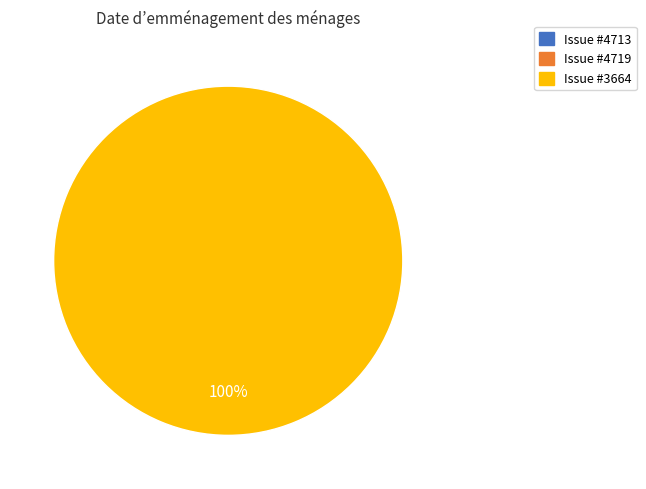

Between 3664 and 4719, which is larger?

3664